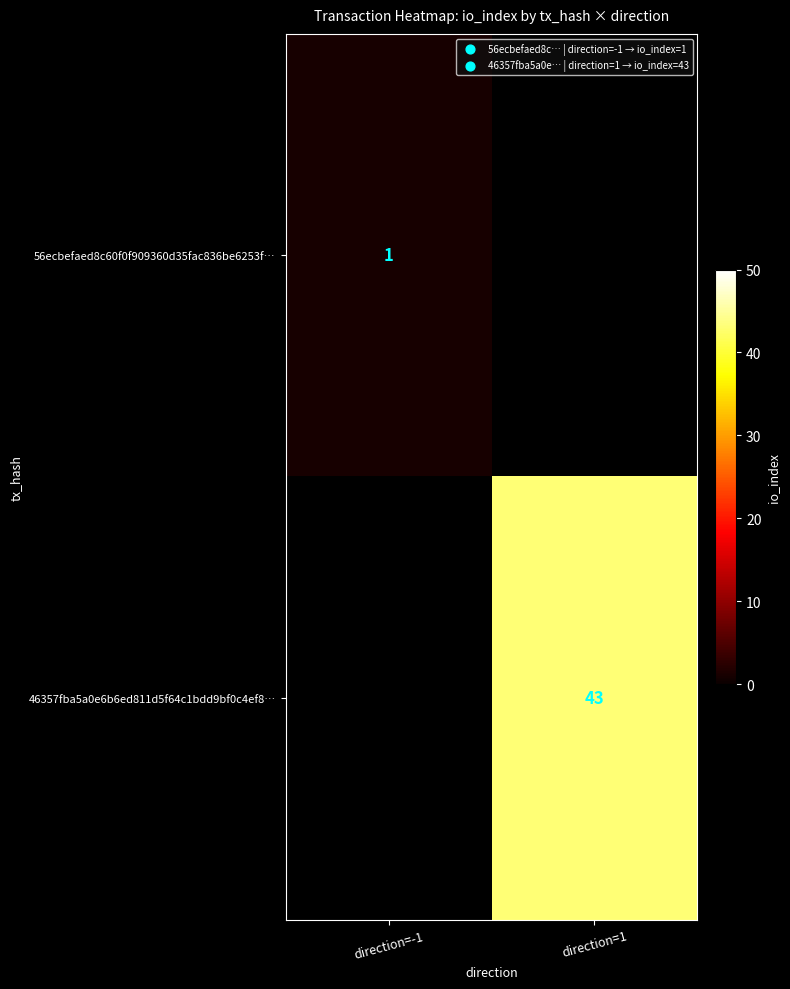

True or false: 46357fba5a0e6b6ed811d5f64c1bdd9bf0c4ef8… has a value of 43 at direction=1.

True